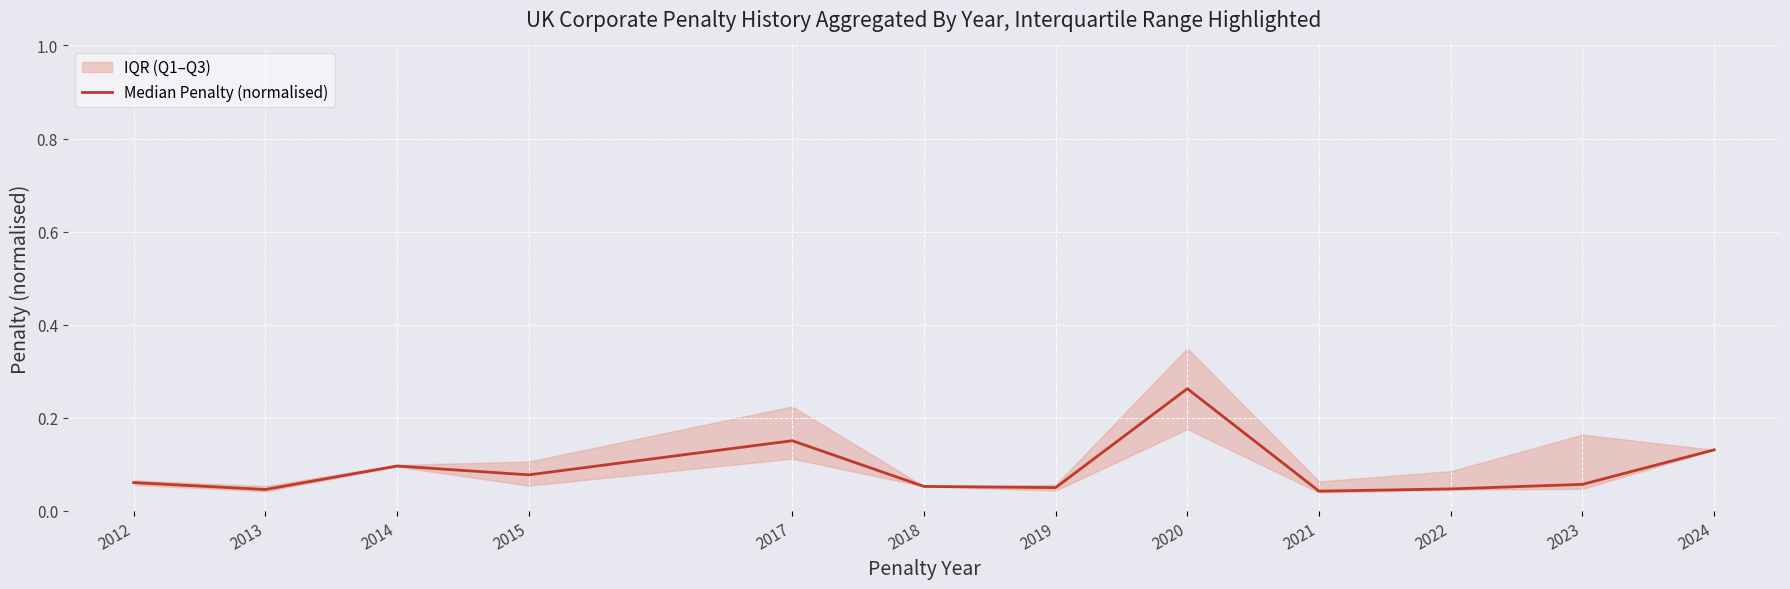

Reading left to right, transcribe all the data shown in this chart.

2012=0.1	2013=0.0	2014=0.1	2015=0.1	2017=0.2	2018=0.1	2019=0.1	2020=0.3	2021=0.0	2022=0.0	2023=0.1	2024=0.1